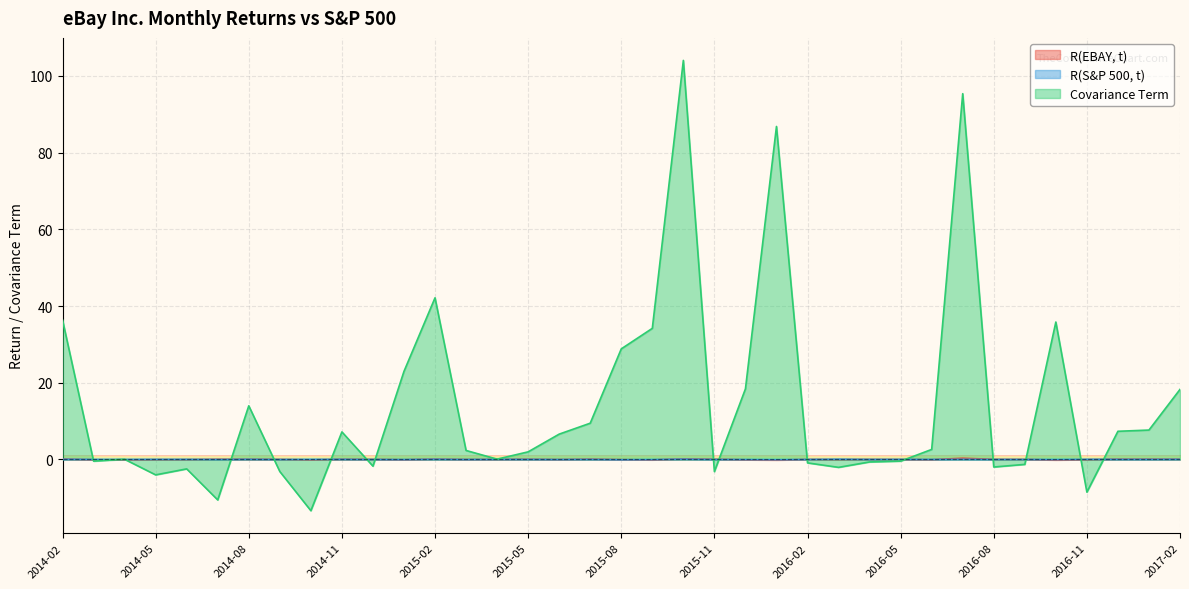

What is the total value across all series at 2016-09?

-1.3